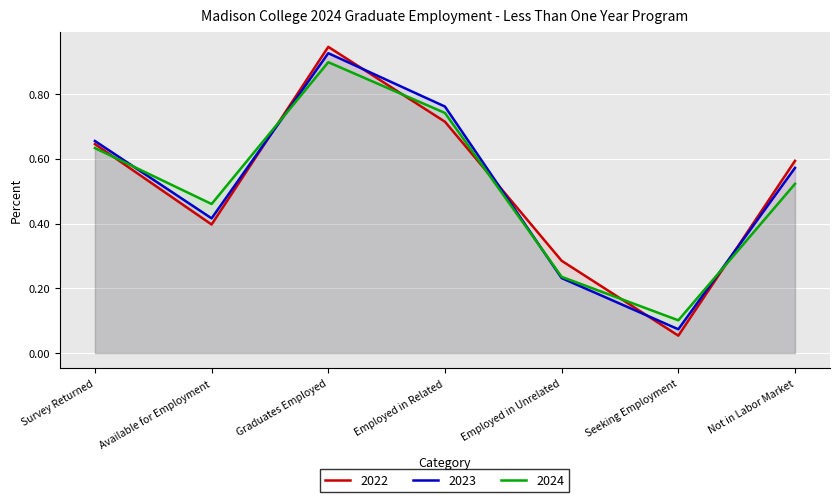

Does the chart display data point markers on the line(s)?

No